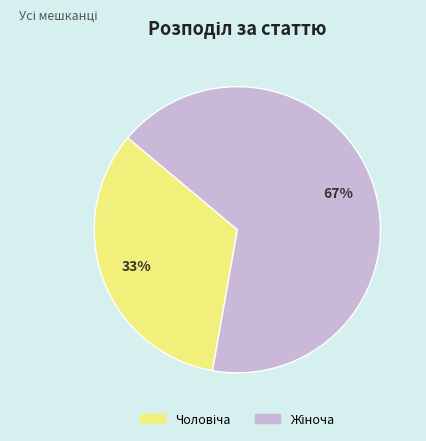

To the nearest percent, what is the average slice percentage?

50%